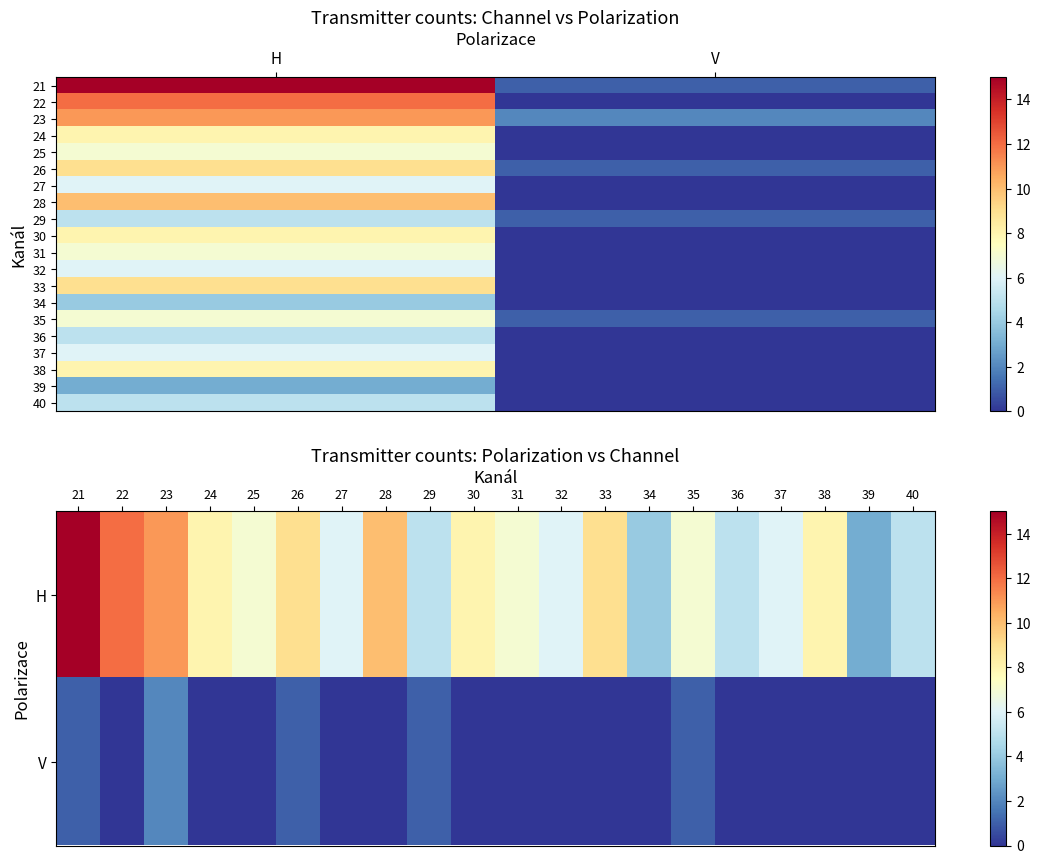

What is the approximate value of 40 at H?

5